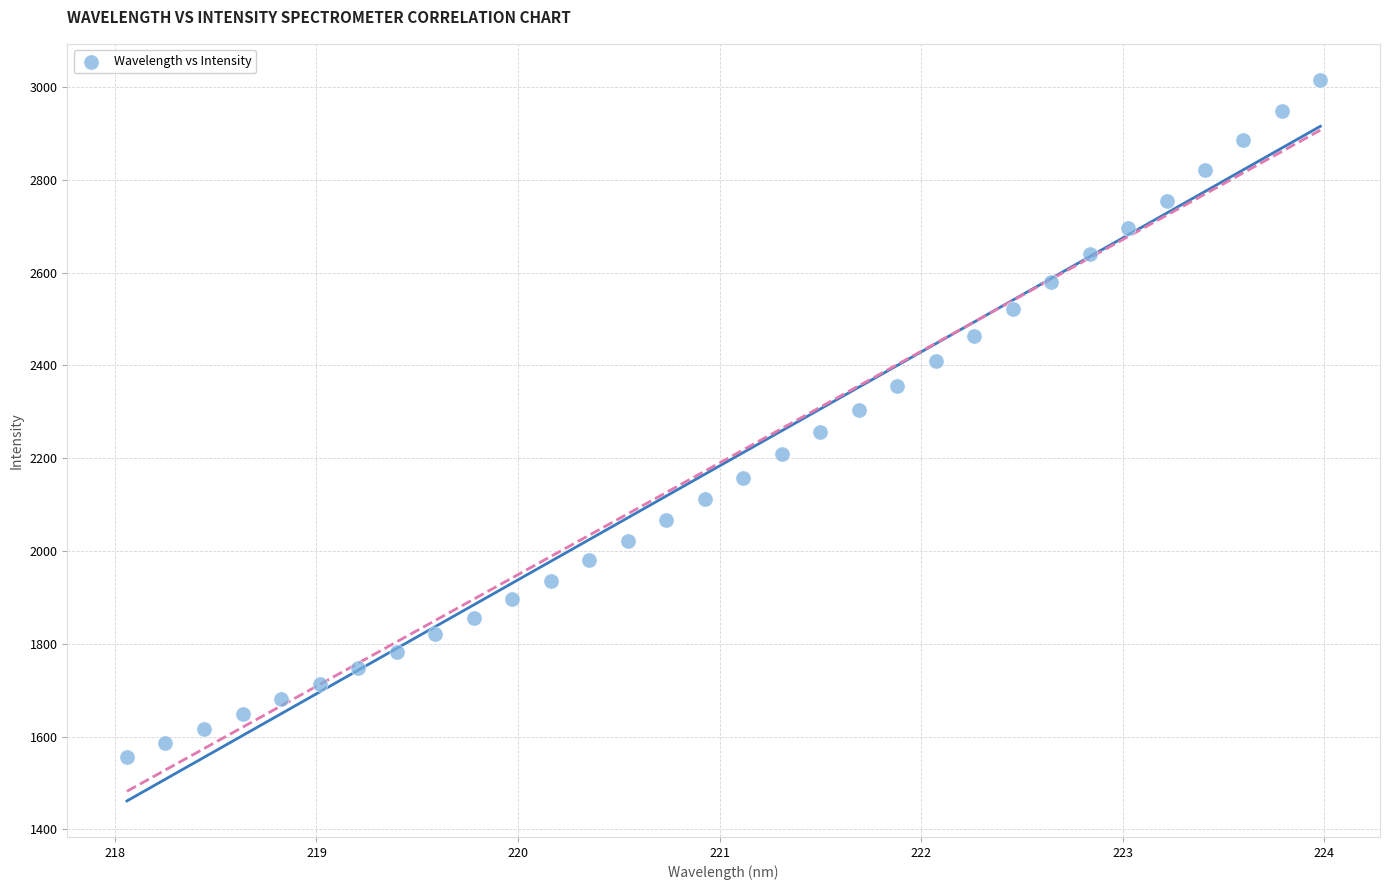

What is the range of Y values (max minus min)?

1459.5